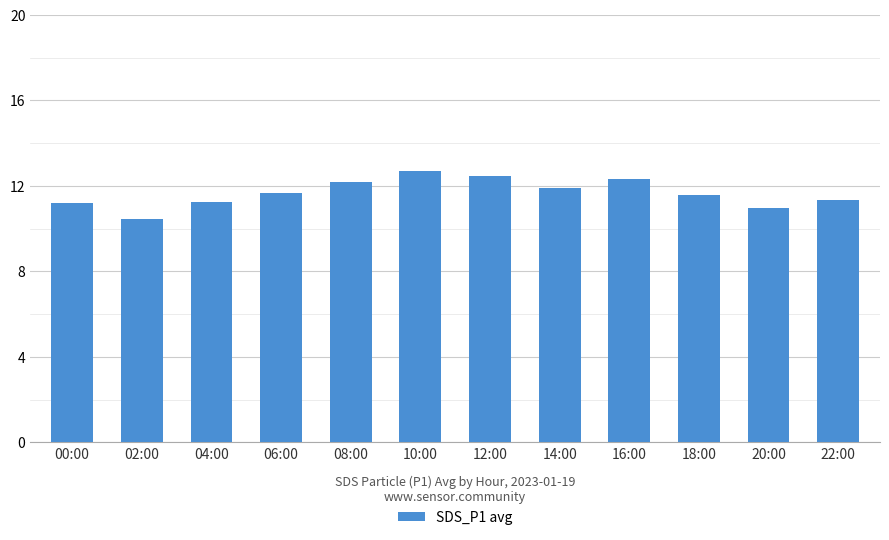

What is the value of the 11th bar from the left?

11.0